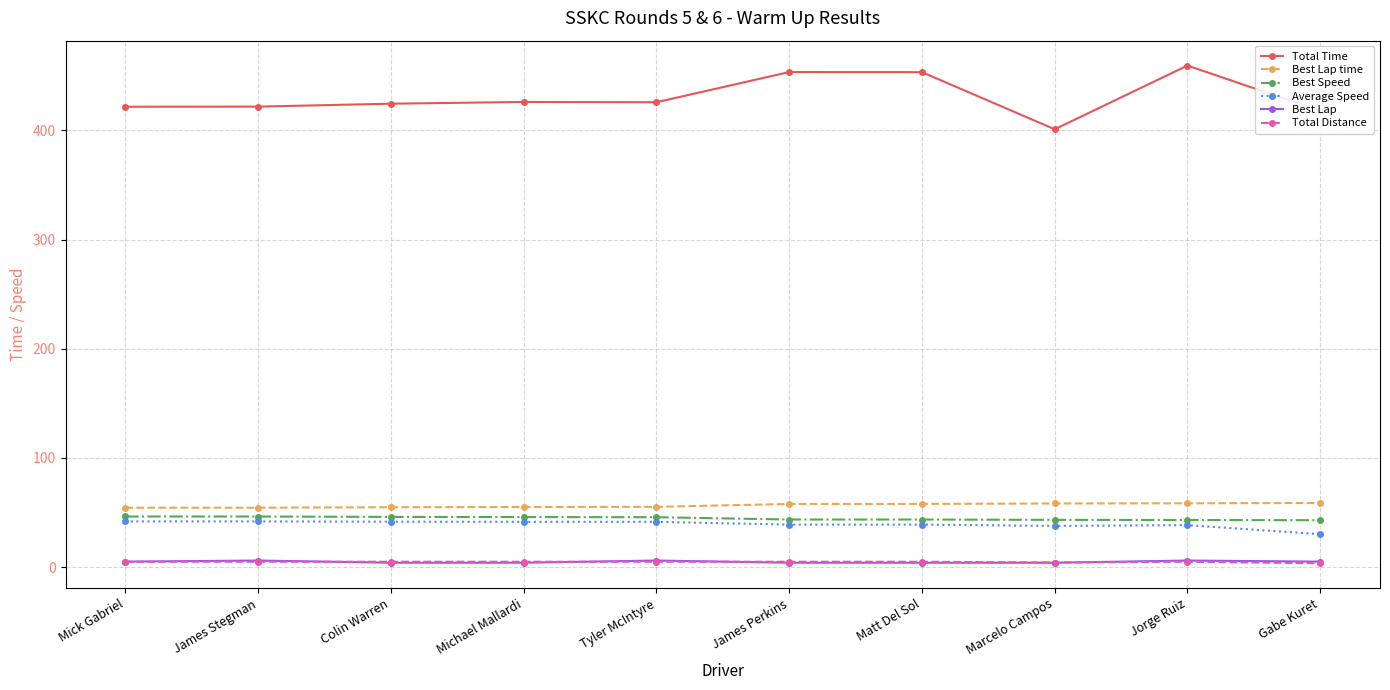

What is the greatest value displayed?

459.3